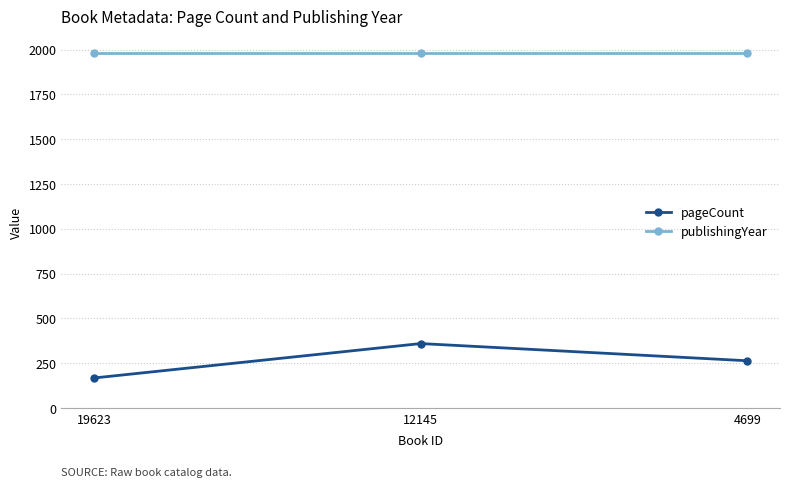

Which label corresponds to the smallest value in the chart?

19623